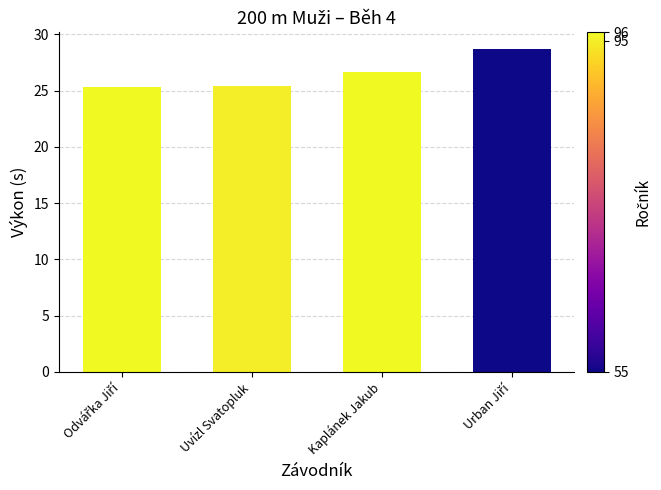

How many bars are there in total?

4